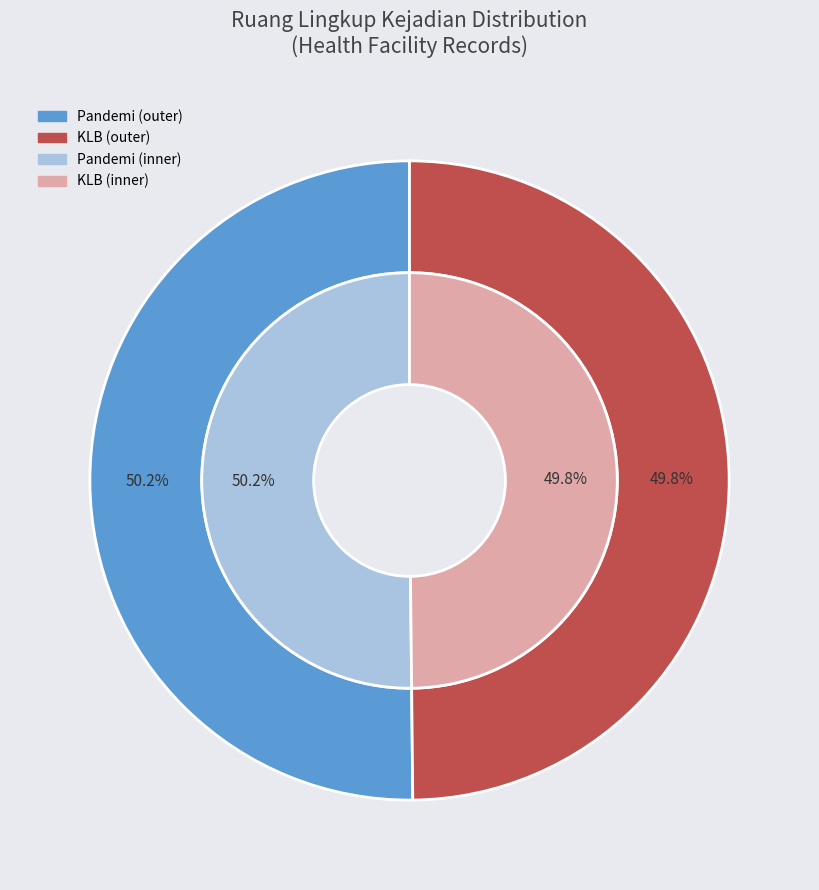

Which category has the biggest portion of the pie?

Pandemi